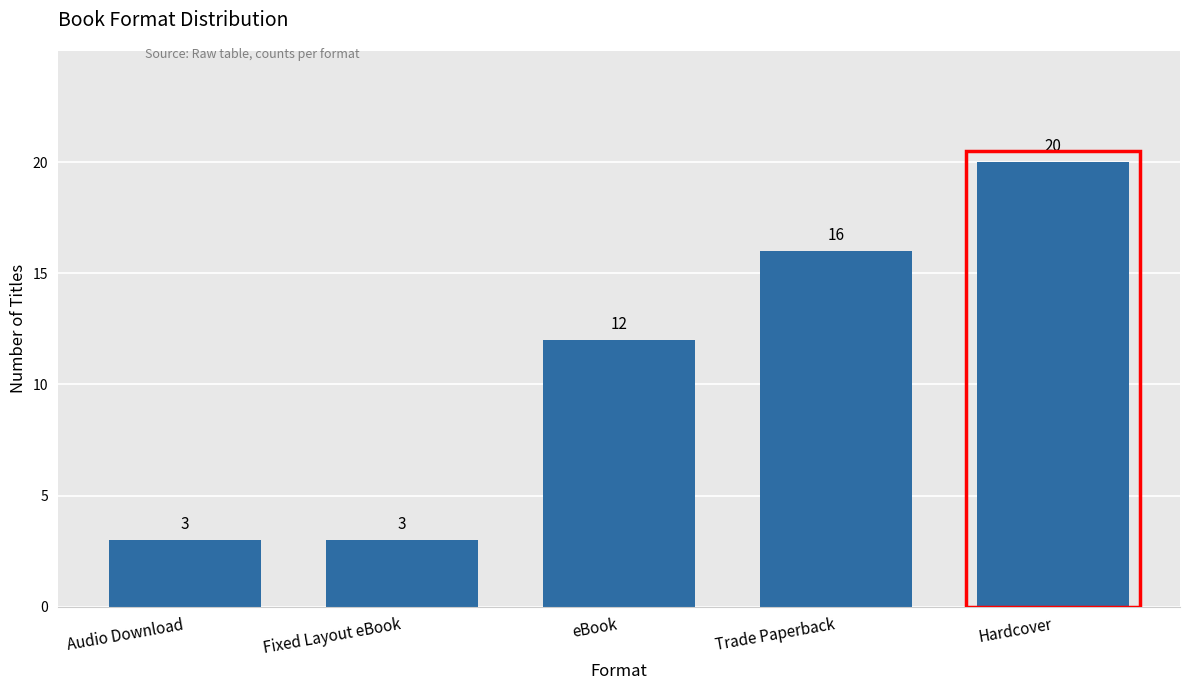

What position from the left is Audio Download?

1